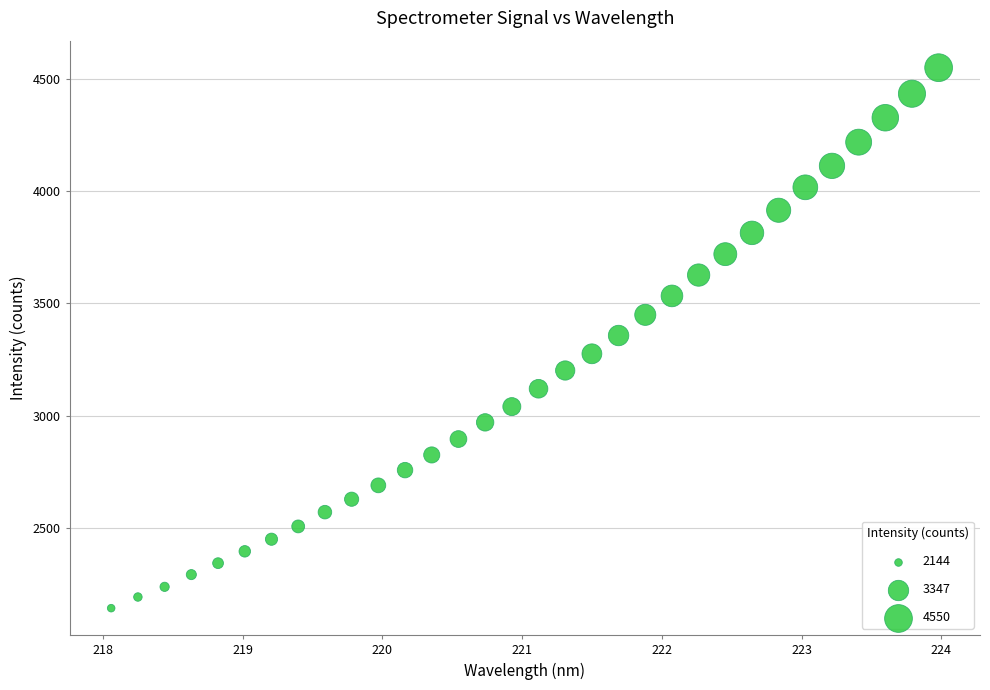

What is the range of X values (max minus min)?

5.9